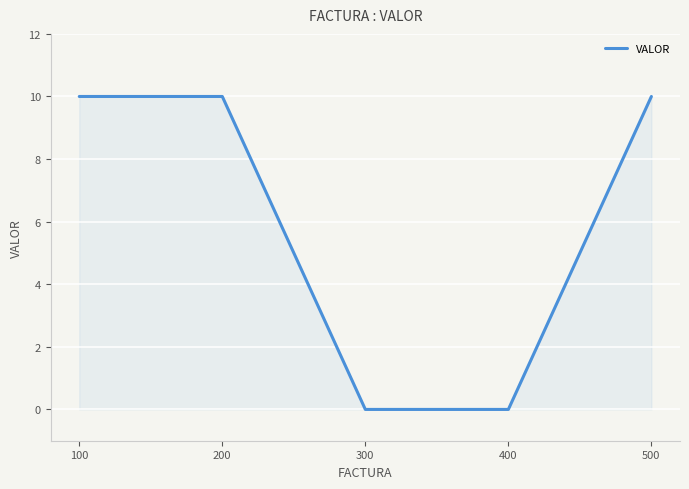

Reading left to right, extract all data points from this chart.

10	10	0	0	10